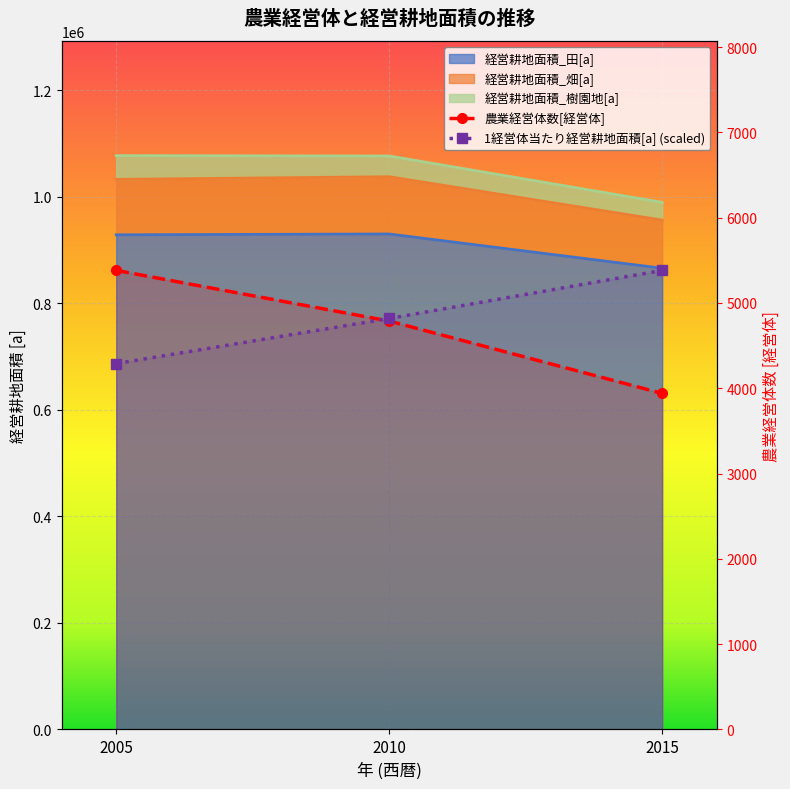

The 経営耕地面積_樹園地[a] series shows 4289.2 at 2005. True or false?

True